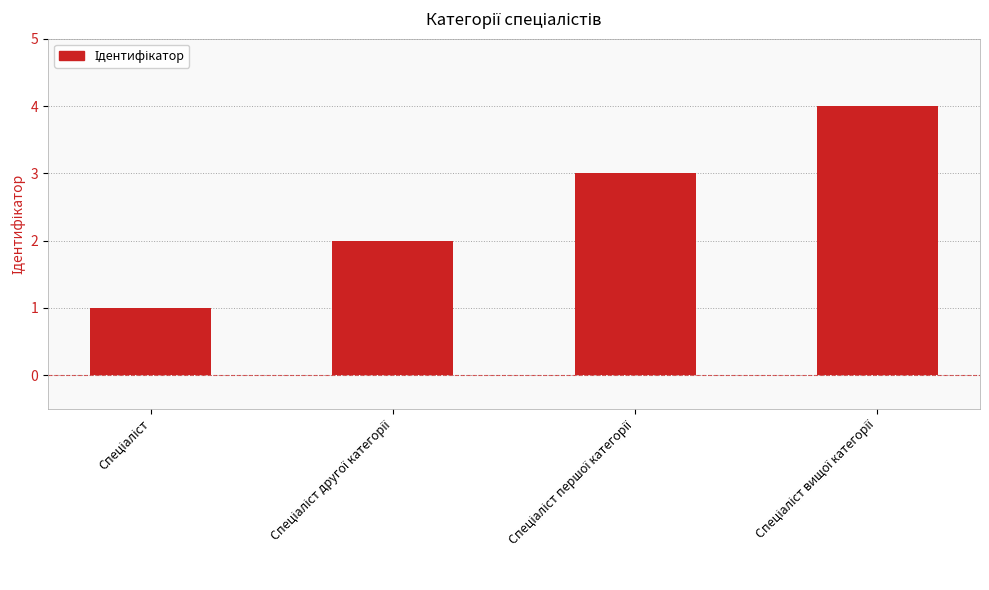

Count the number of data series in this chart.

1